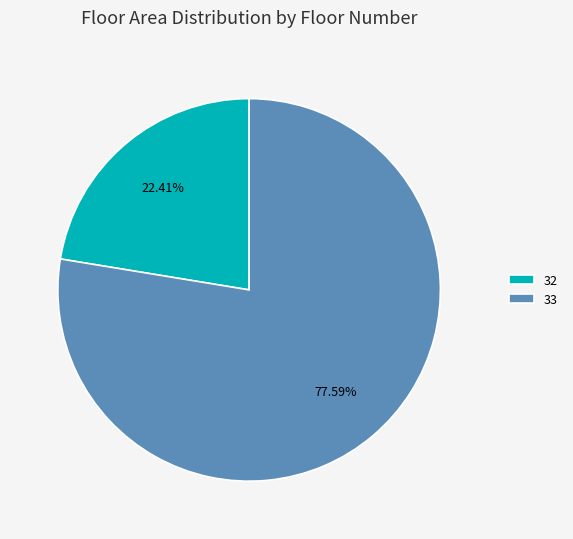

Is it true that 33 is 78% of the pie?

True